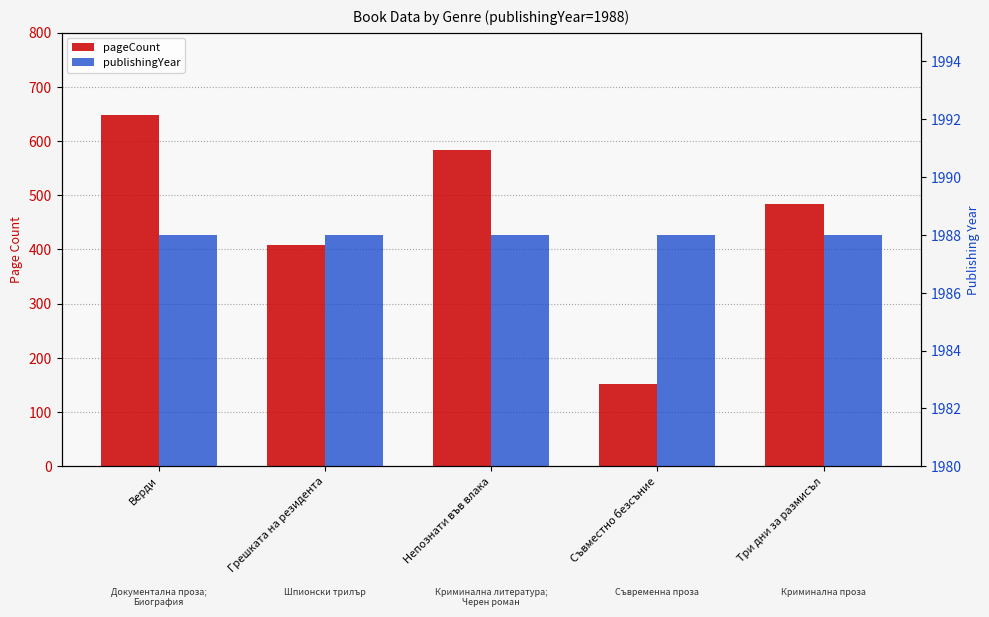

What is the sum of the publishingYear values at Непознати във влака and Грешката на резидента?

3976